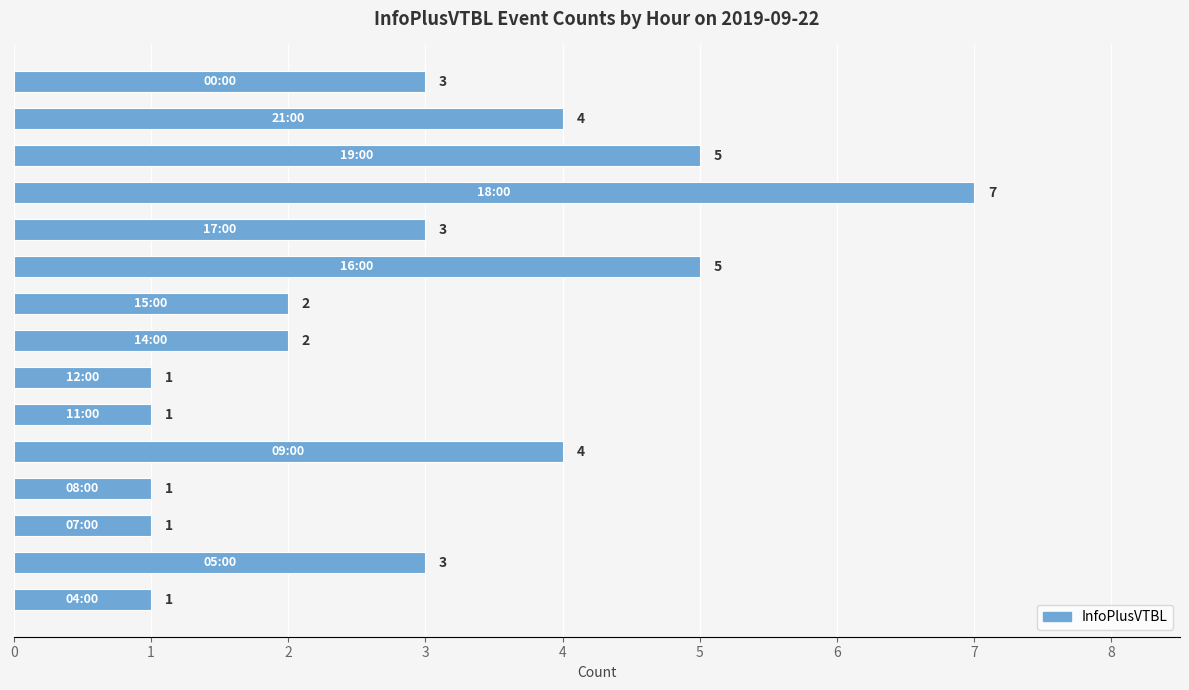

Count the values in the range 1 to 4.

12